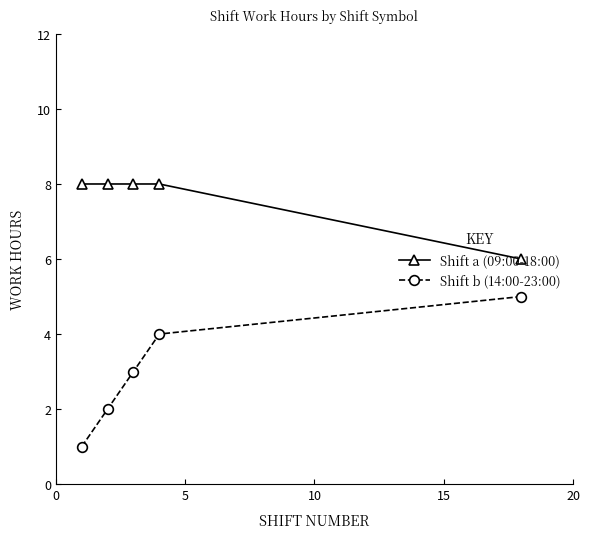

How many lines are shown in the chart?

2